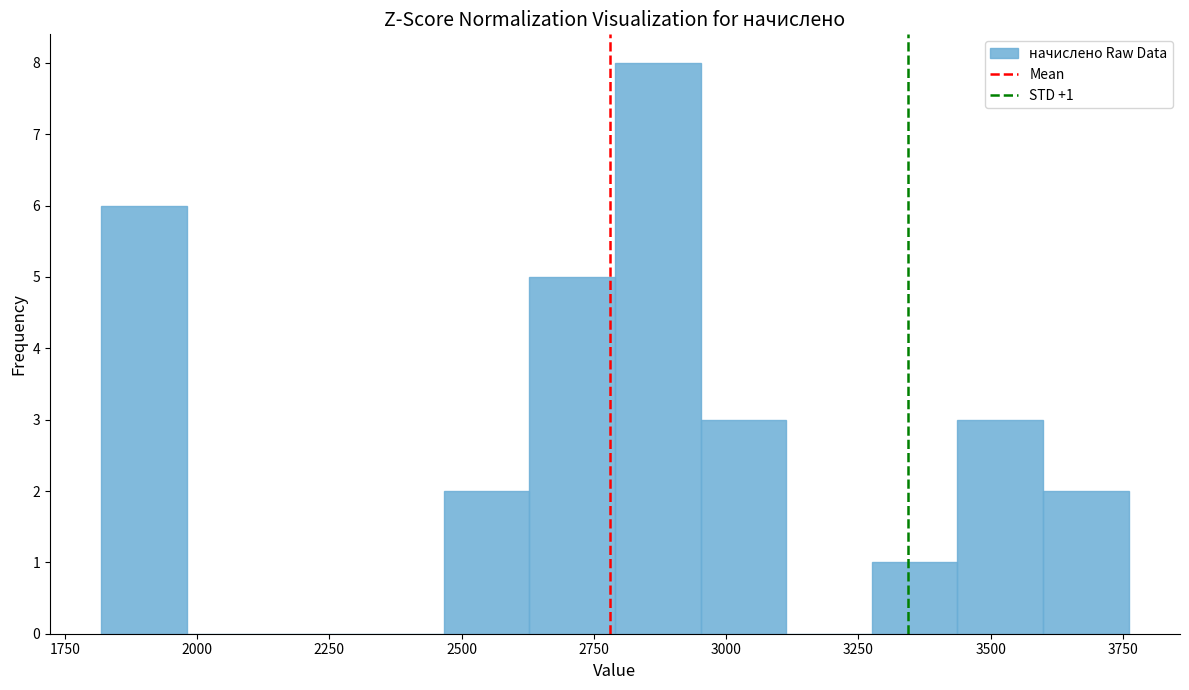

Around what value on the x-axis is the tallest bar? Give the approximate position of its centre, as read against the axis.

2850